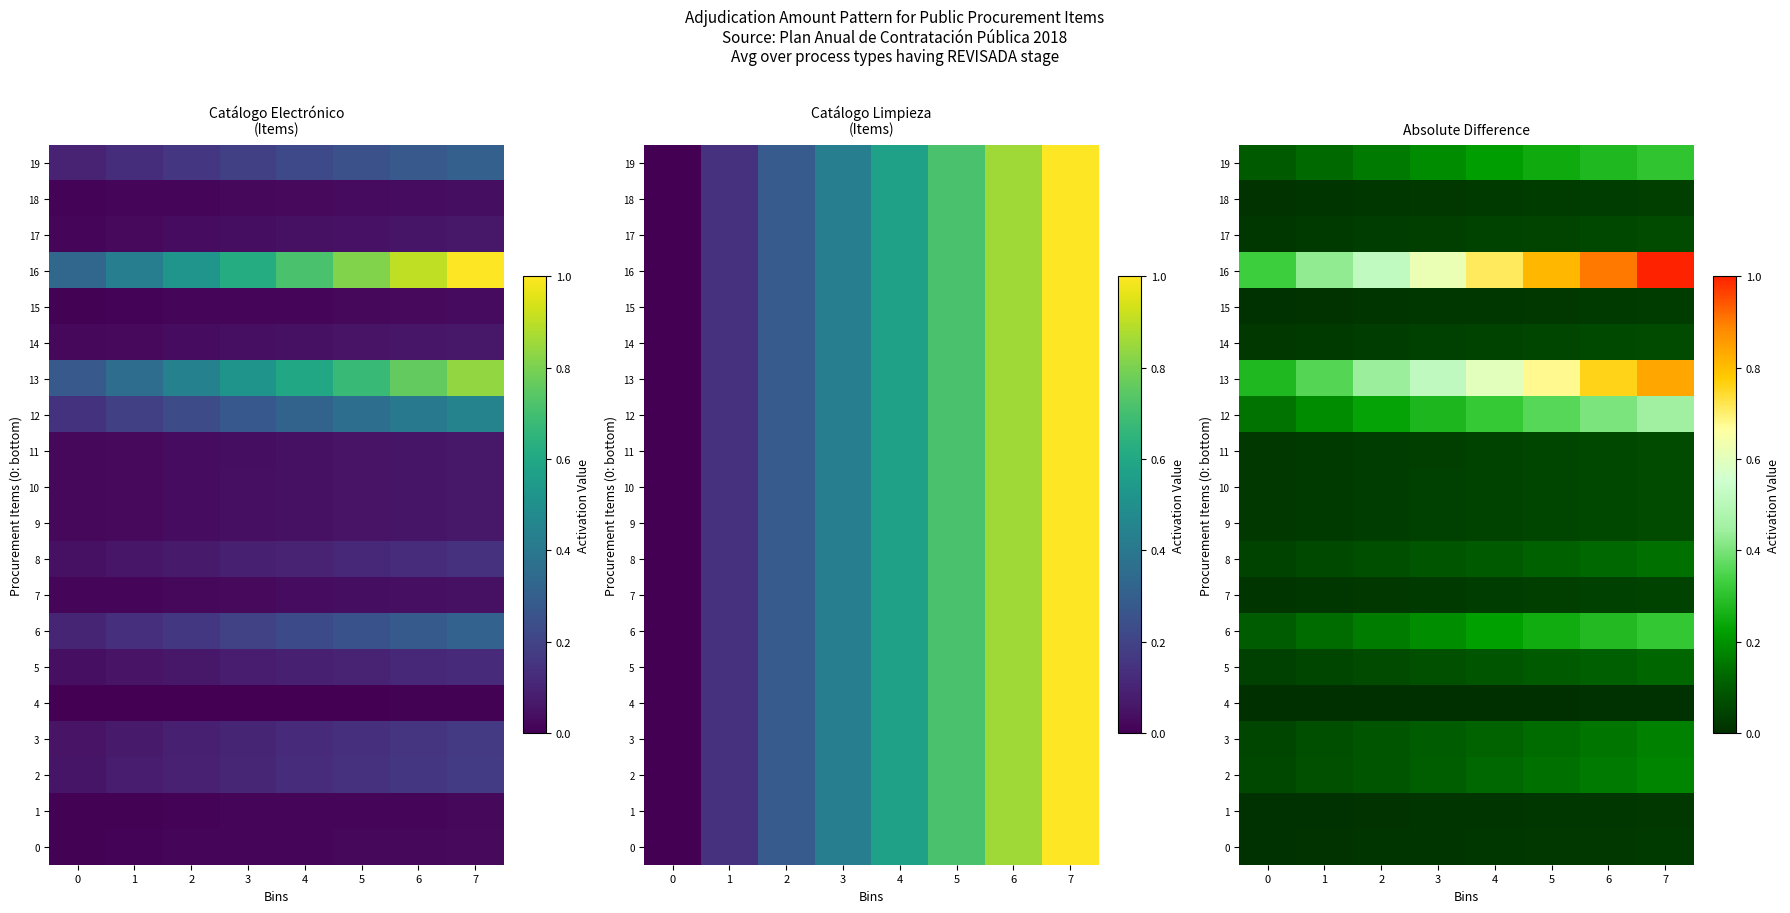

Which series has the largest total across all categories?

16